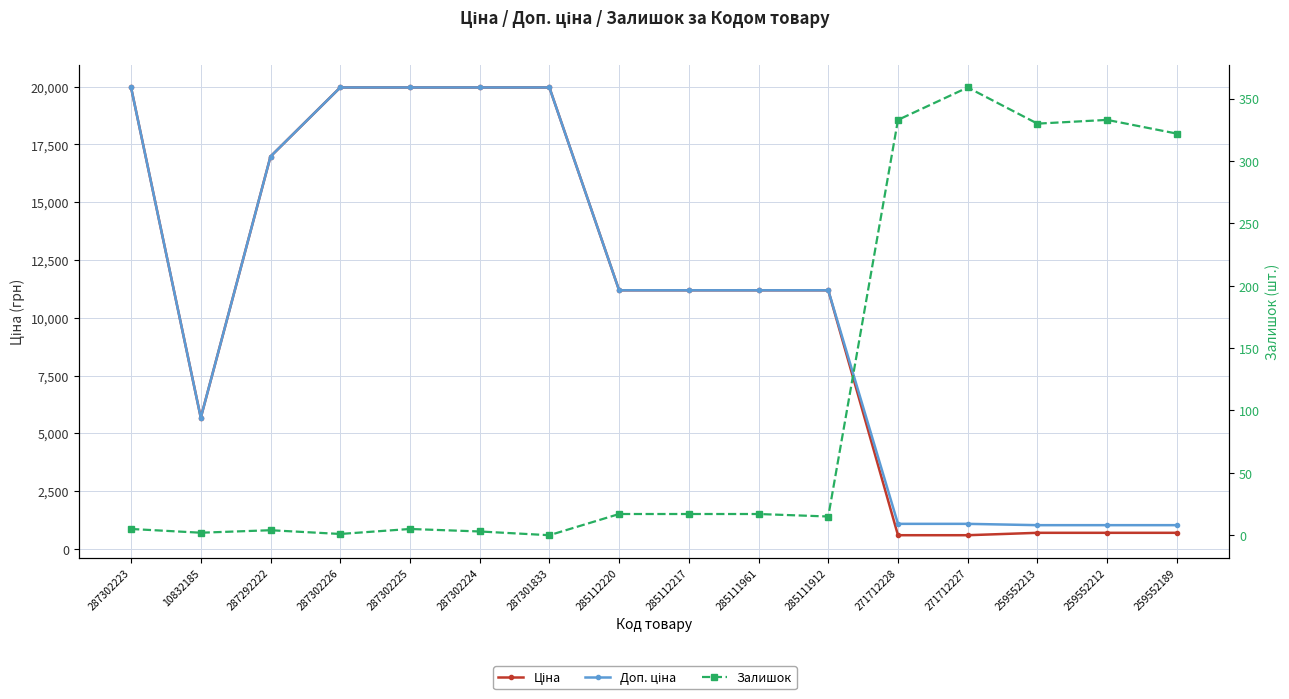

Which series changed the most between 287292222 and 287302224?

Ціна